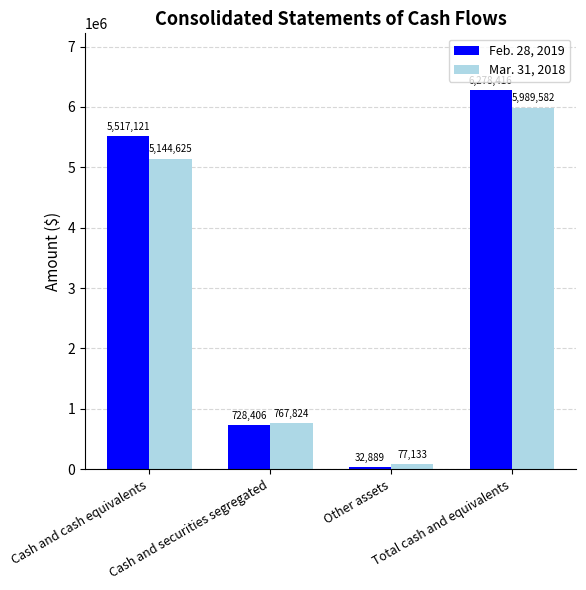

What is the value of the Mar. 31, 2018 bar at the 4th from the left?

5989582